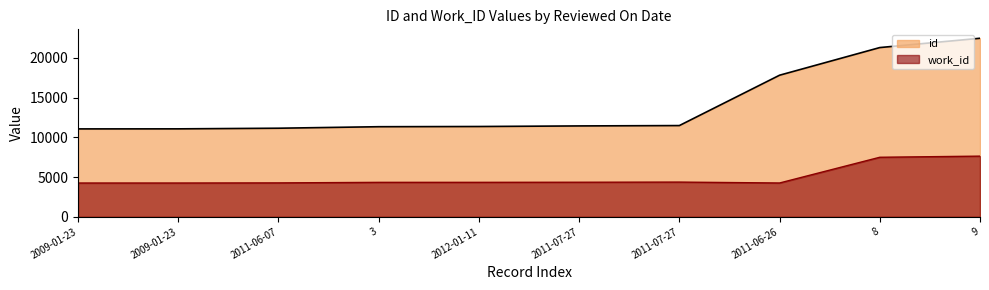

What is the label of the 1st point from the left?

2009-01-23